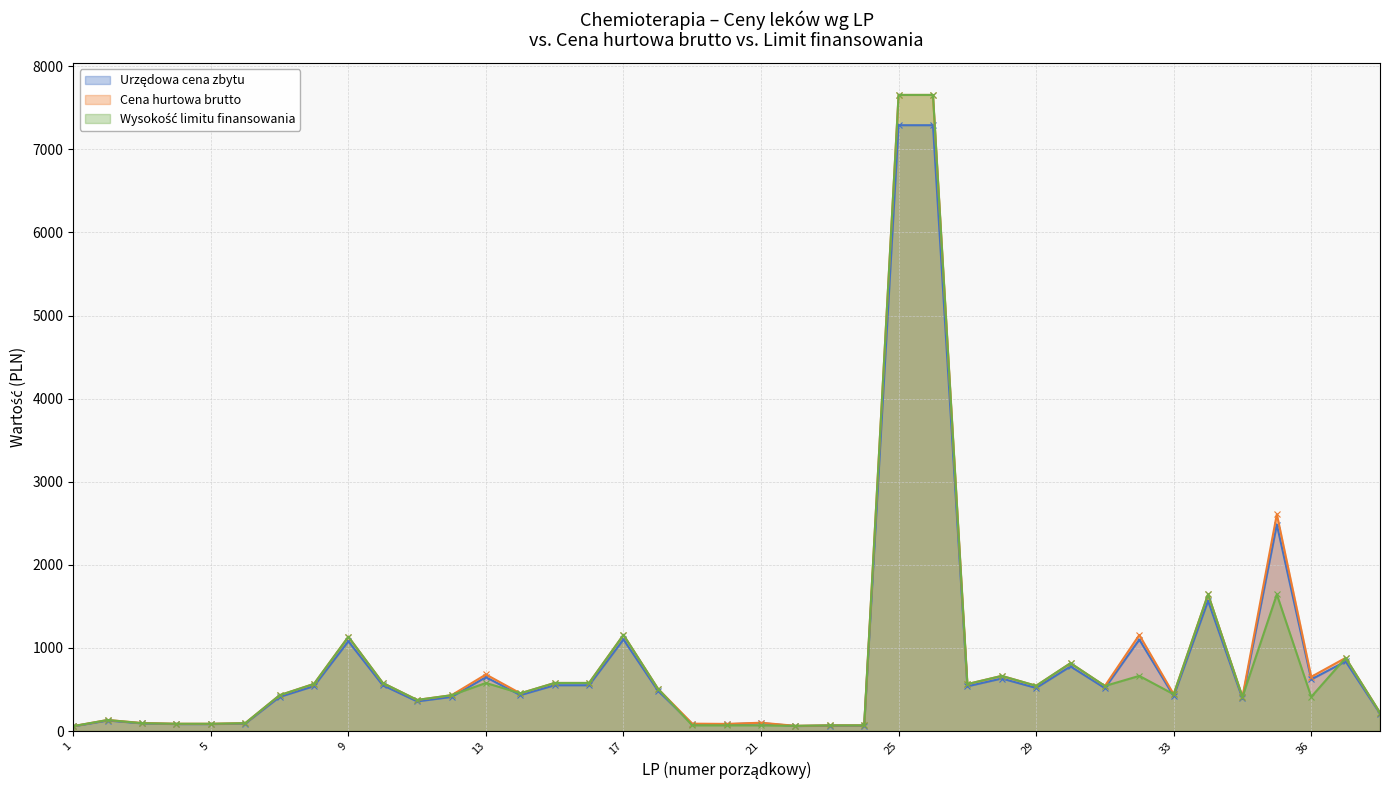

Which series has the widest spread of values?

Cena hurtowa brutto